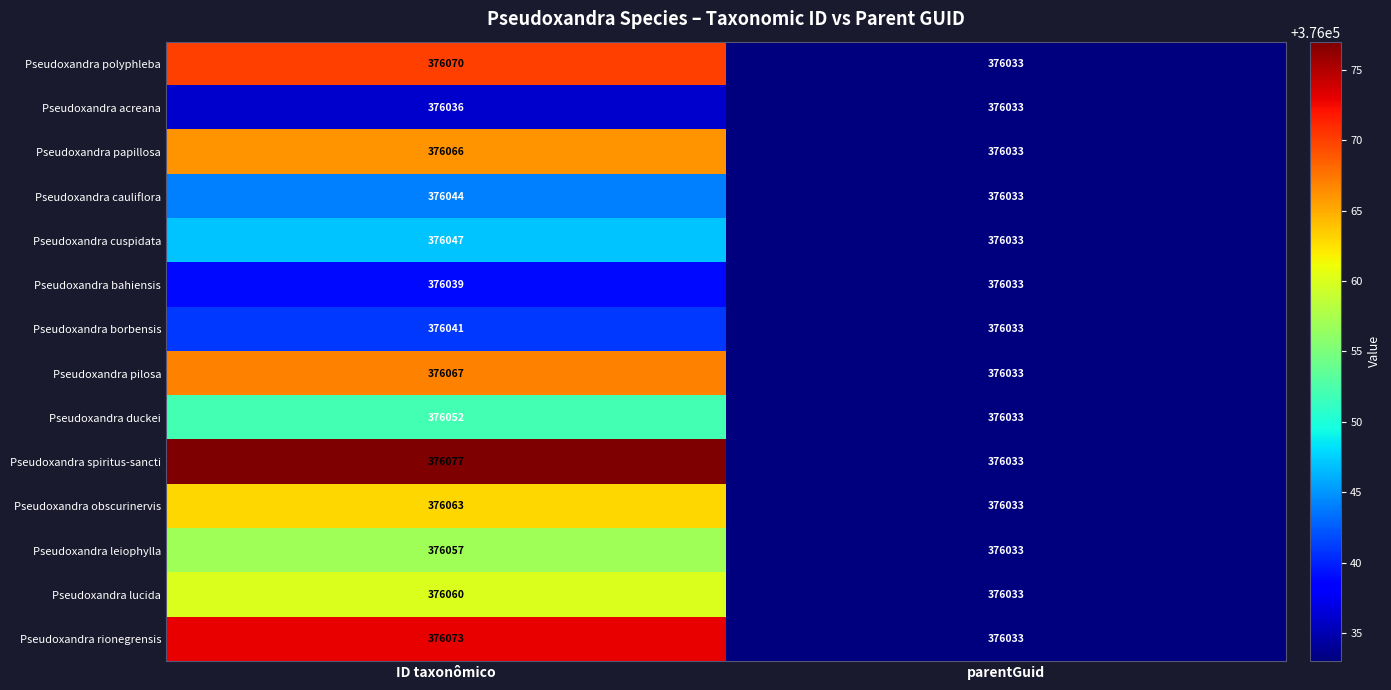

What is the smallest value displayed?

376033